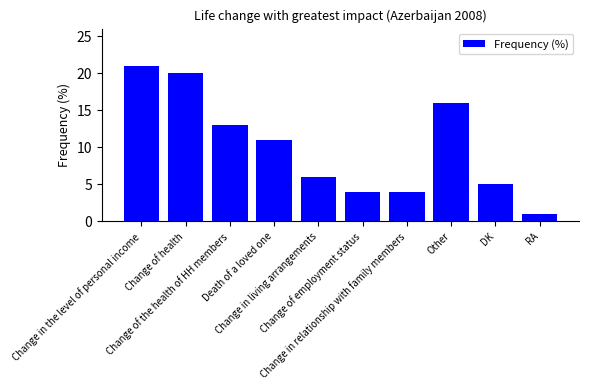

What is the difference between the values at Death of a loved one and Change of the health of HH members?

2